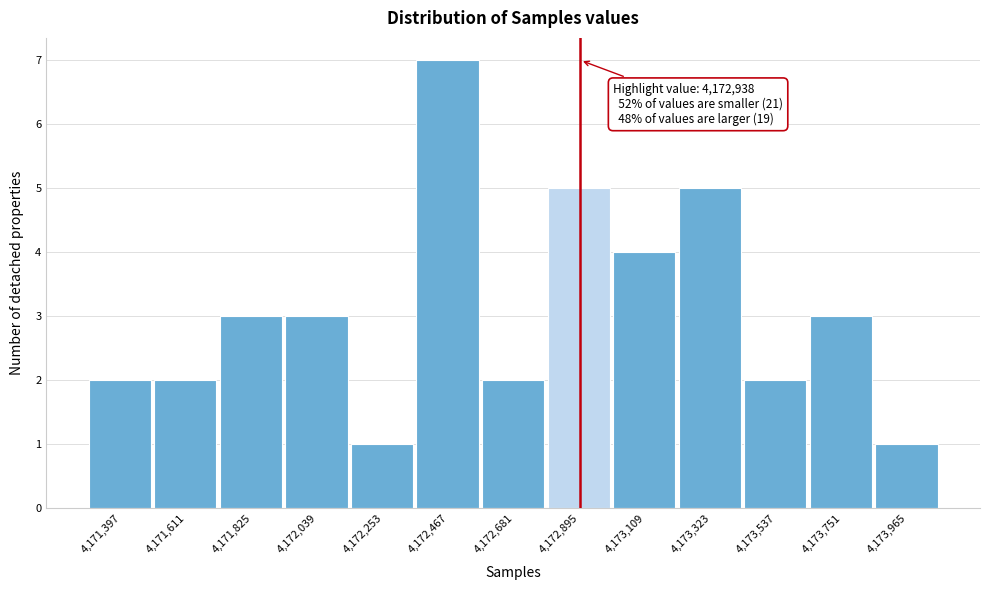

Over which range of the x-axis is the bar tallest?

4172350 to 4172550